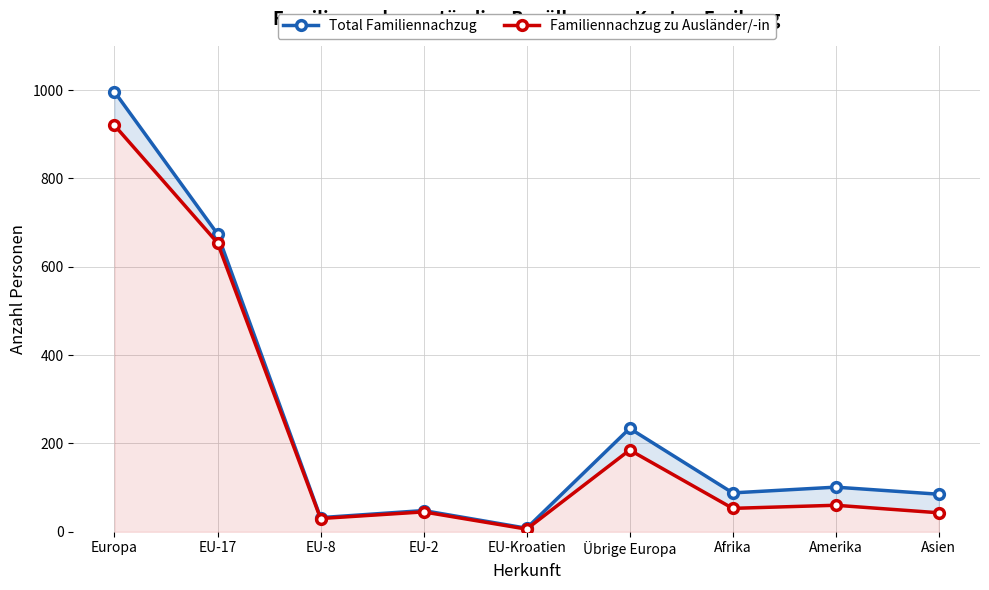

What is the difference between the maximum and second lowest values in the Total Familiennachzug series?

964